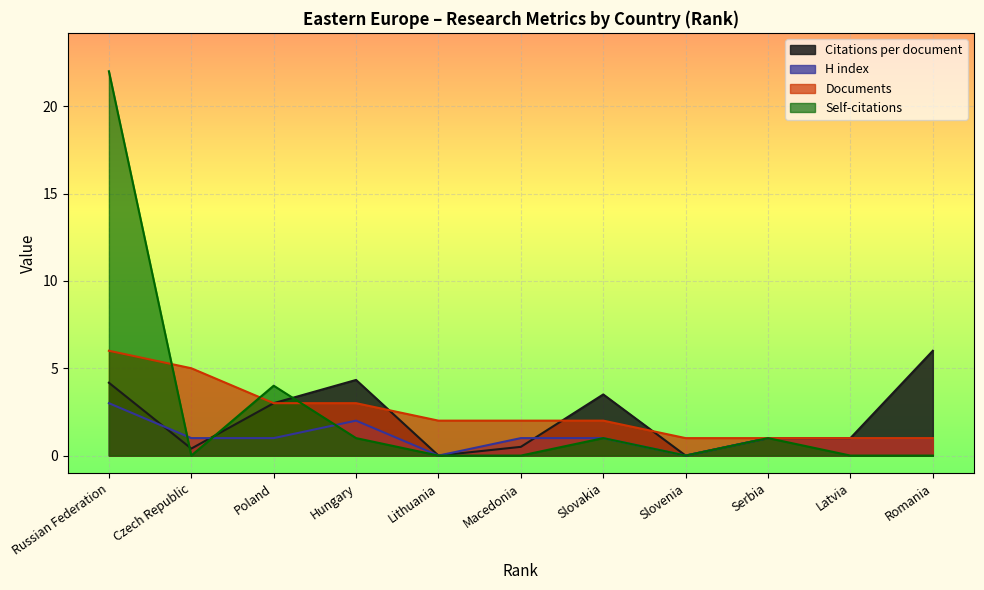

Reading left to right, extract all data points from this chart.

Citations per document: Russian Federation=4.2	Czech Republic=0.4	Poland=3.0	Hungary=4.3	Lithuania=0.0	Macedonia=0.5	Slovakia=3.5	Slovenia=0.0	Serbia=1.0	Latvia=1.0	Romania=6.0
H index: Russian Federation=3.0	Czech Republic=1.0	Poland=1.0	Hungary=2.0	Lithuania=0.0	Macedonia=1.0	Slovakia=1.0	Slovenia=0.0	Serbia=1.0	Latvia=1.0	Romania=1.0
Documents: Russian Federation=6.0	Czech Republic=5.0	Poland=3.0	Hungary=3.0	Lithuania=2.0	Macedonia=2.0	Slovakia=2.0	Slovenia=1.0	Serbia=1.0	Latvia=1.0	Romania=1.0
Self-citations: Russian Federation=22.0	Czech Republic=0.0	Poland=4.0	Hungary=1.0	Lithuania=0.0	Macedonia=0.0	Slovakia=1.0	Slovenia=0.0	Serbia=1.0	Latvia=0.0	Romania=0.0